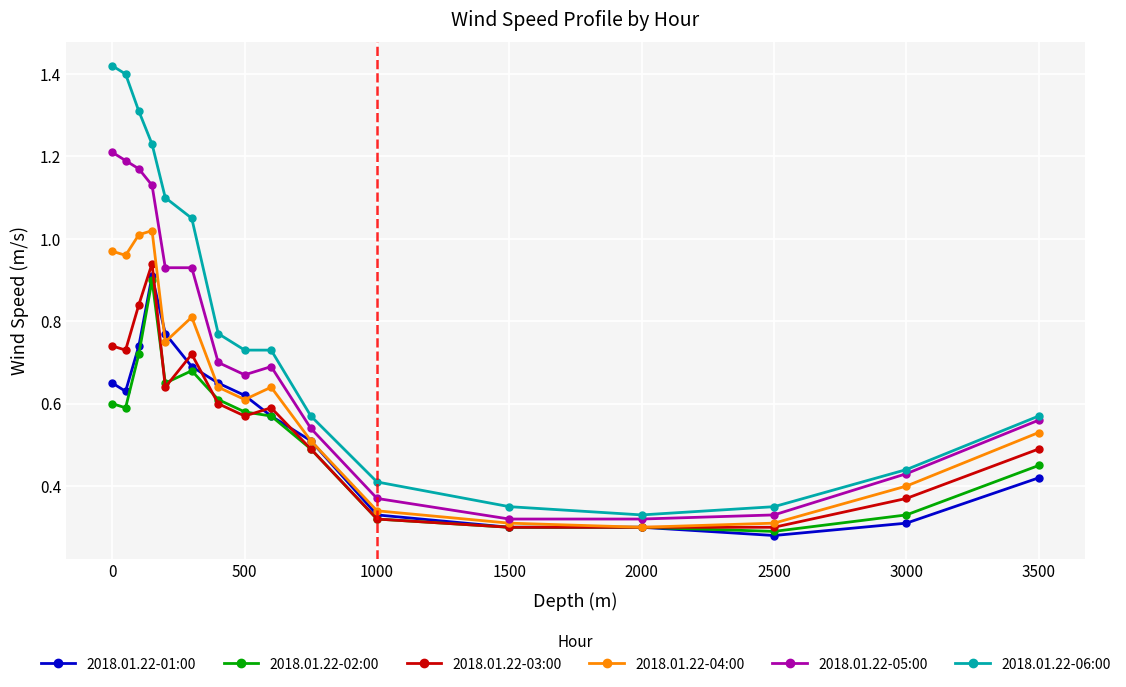

True or false: 2018.01.22-03:00 and 2018.01.22-06:00 intersect in this chart.

False